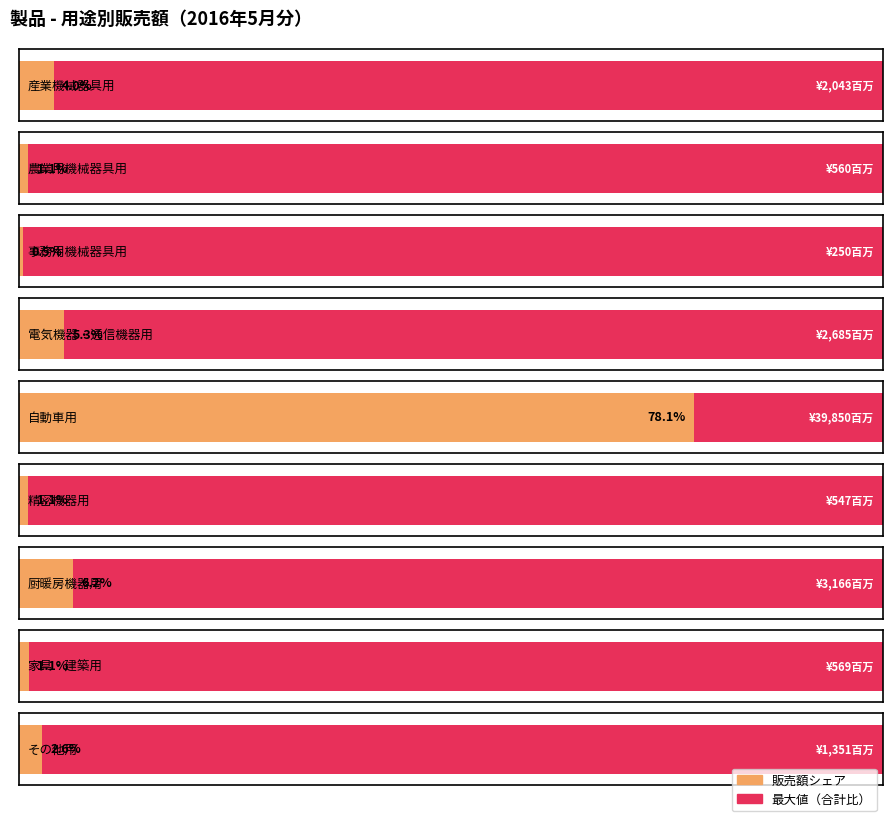

What is the sum of the values at 家具・建築用 and 精密機器用?

1116